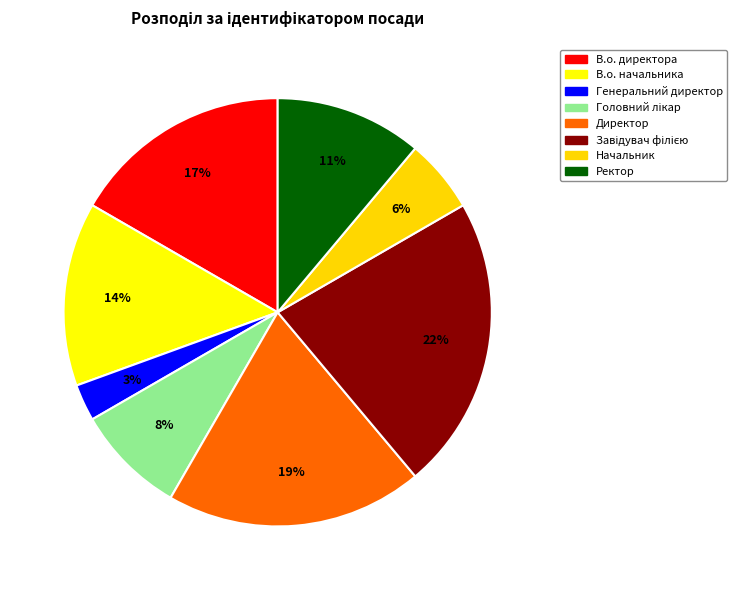

Between В.о. начальника and Ректор, which is larger?

В.о. начальника